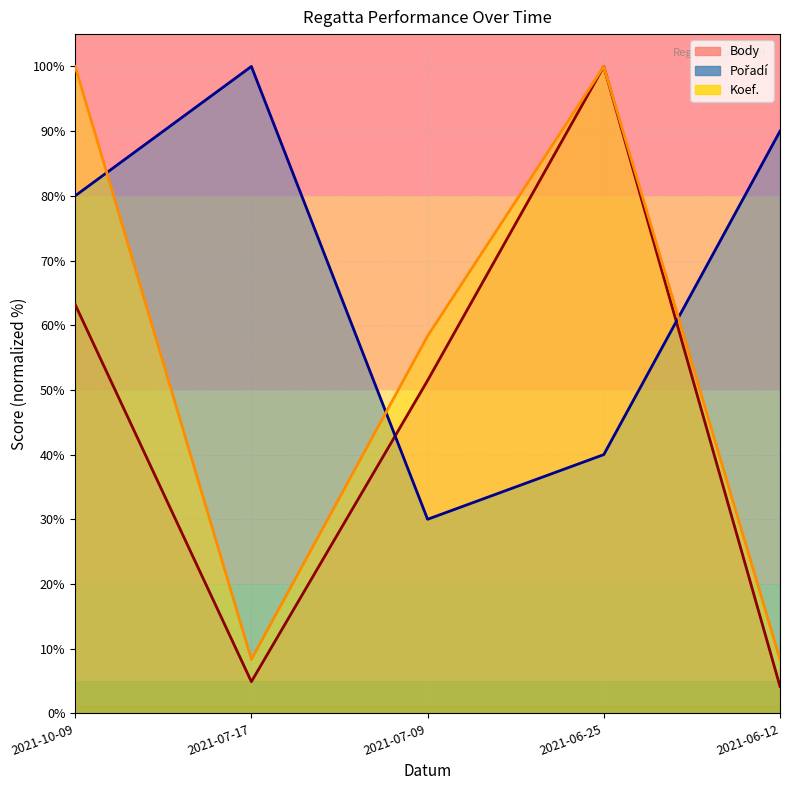

Rank the series by their average value, from lowest to highest.

Body, Koef., Pořadí